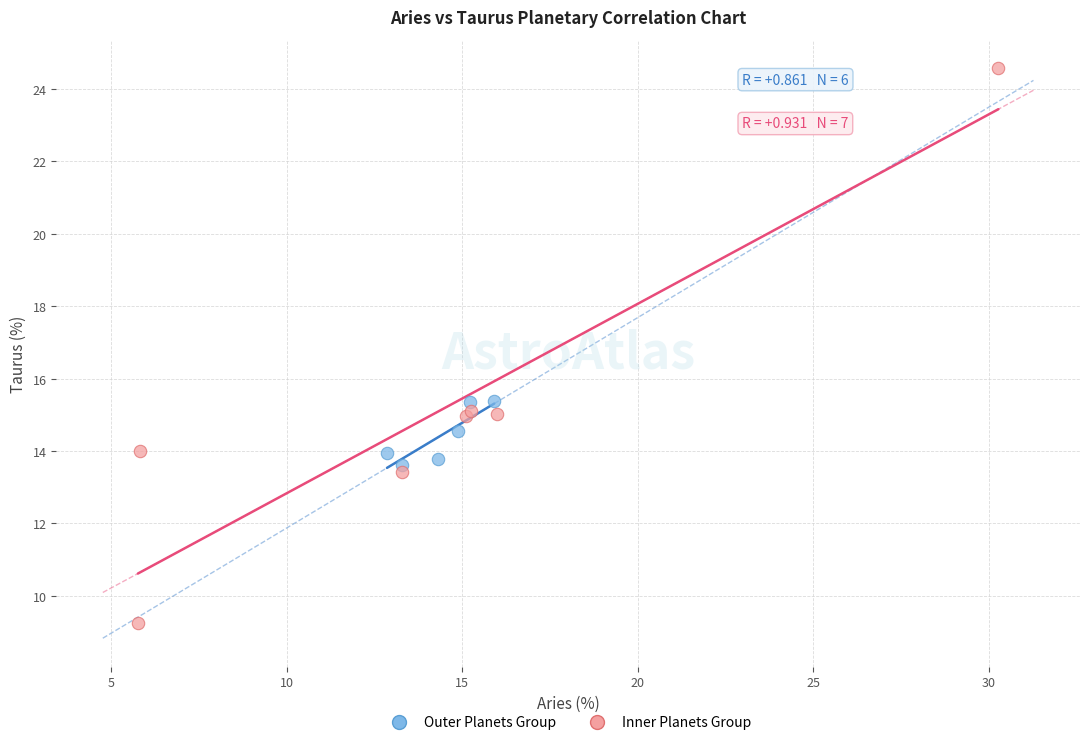

Which series has the widest spread of Y values?

Inner Planets Group